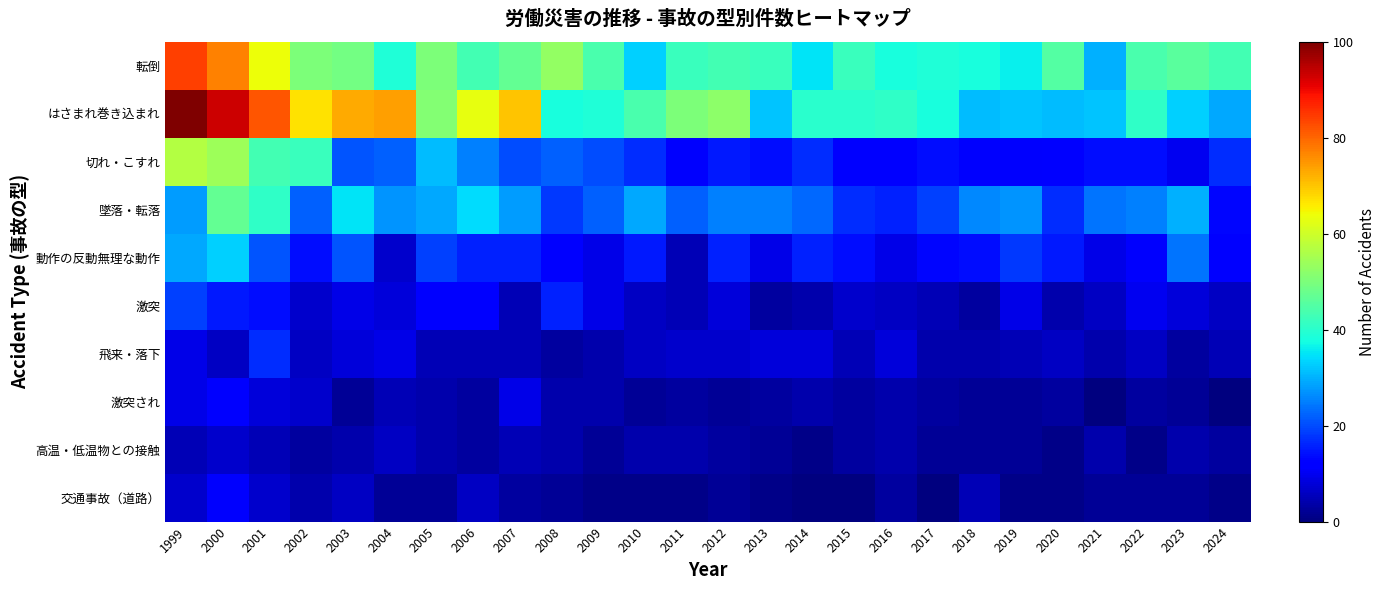

At which category does the chart reach its peak across all series?

1999